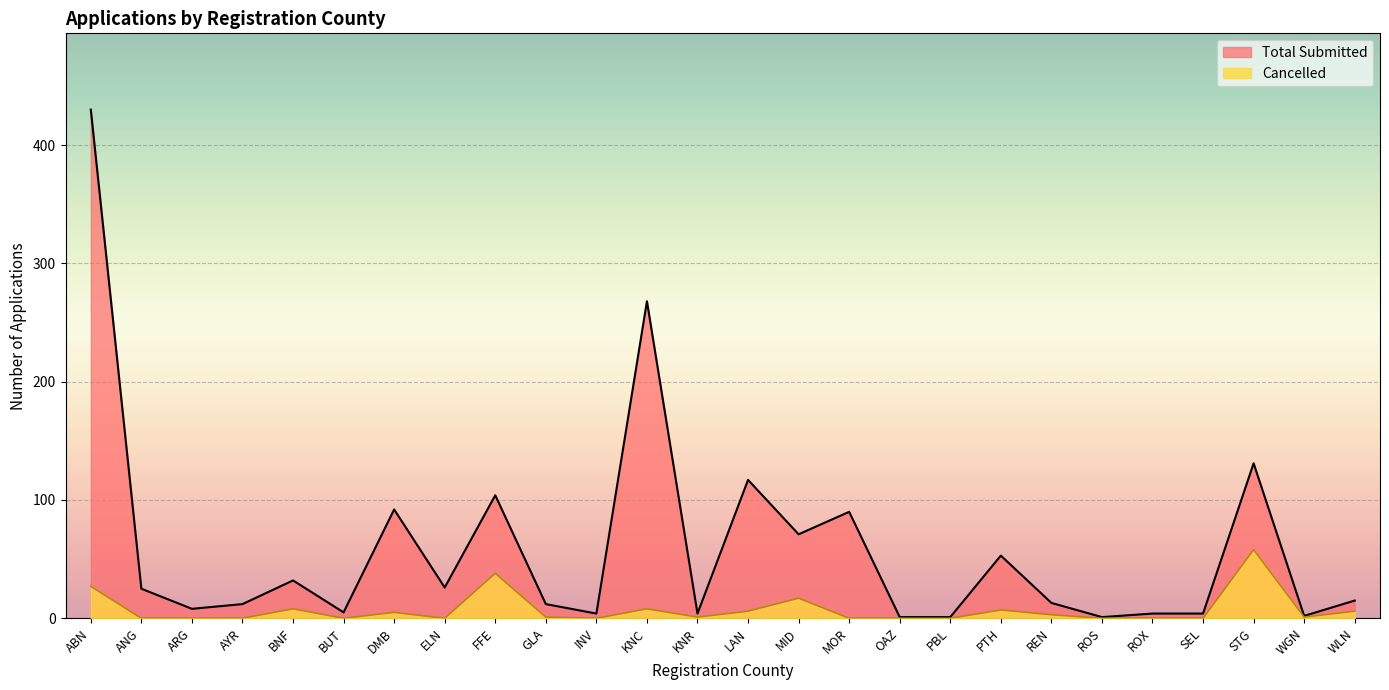

What is the spread (max minus min) of values at BNF?

24